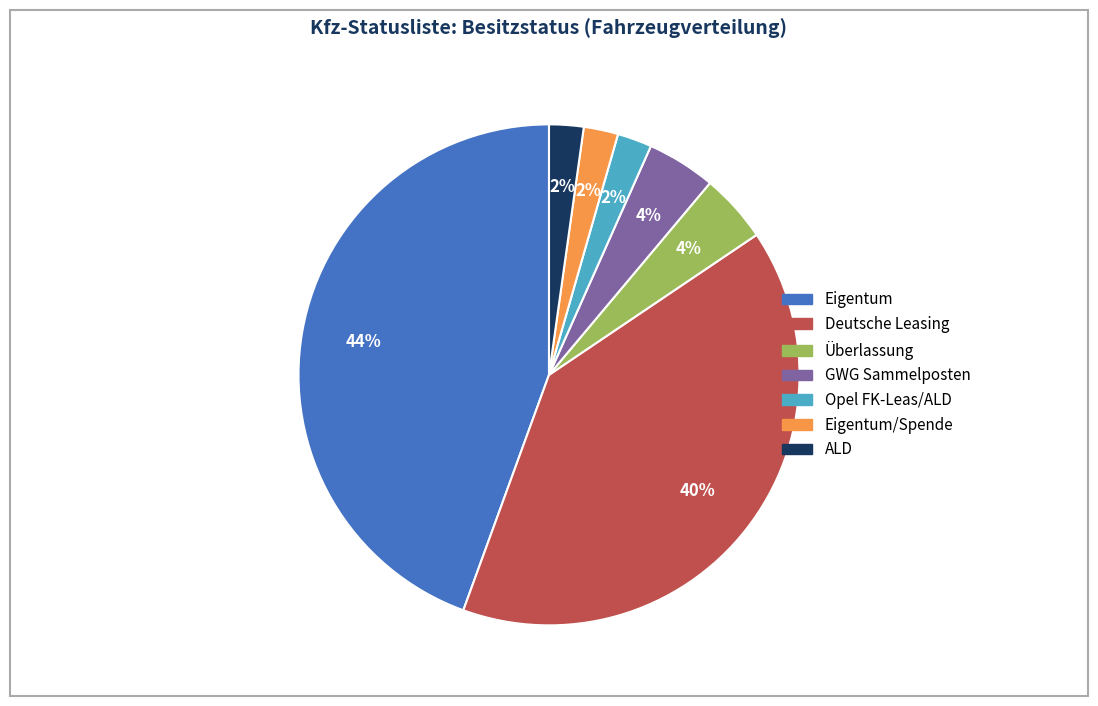

To the nearest percent, what is the average slice percentage?

14%